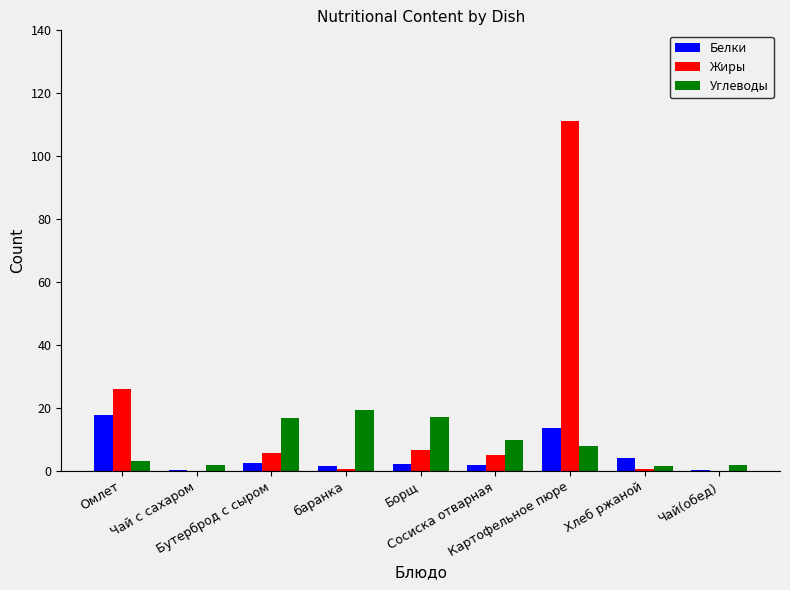

Are the bars horizontal?

No